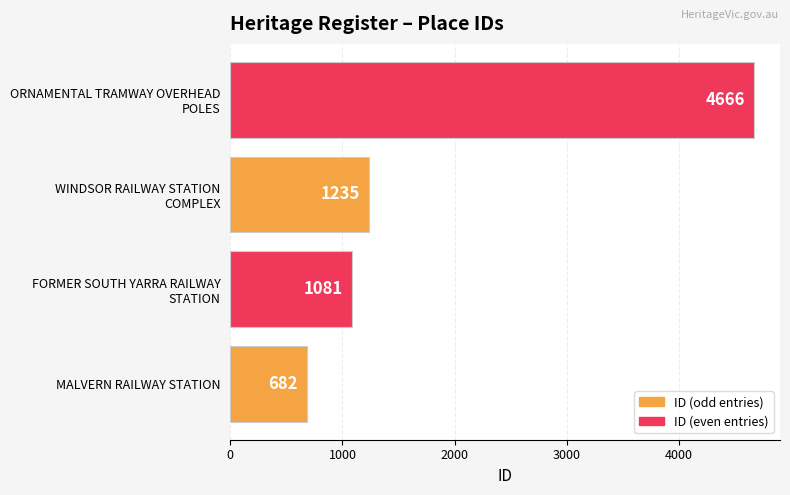

Rank the categories by value from lowest to highest.

MALVERN RAILWAY STATION, FORMER SOUTH YARRA RAILWAY
STATION, WINDSOR RAILWAY STATION
COMPLEX, ORNAMENTAL TRAMWAY OVERHEAD
POLES